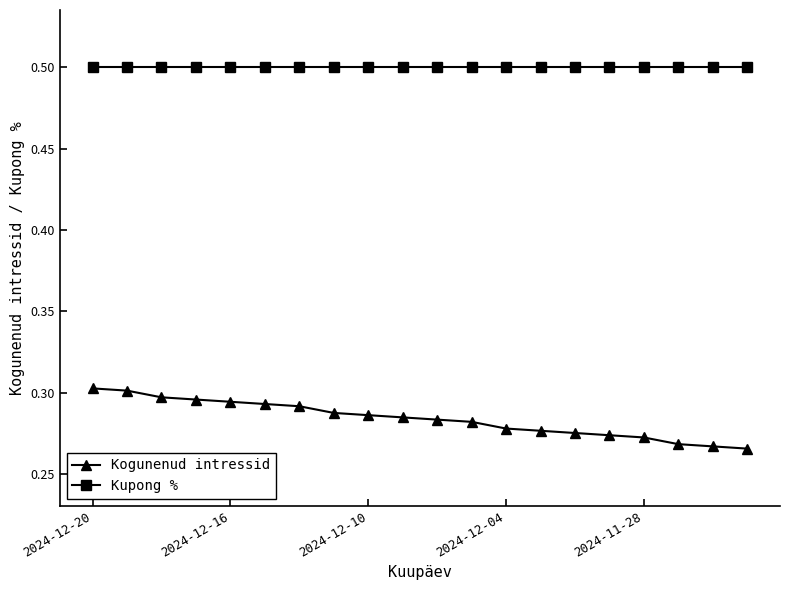

At how many categories does at least one series exceed 0?

20